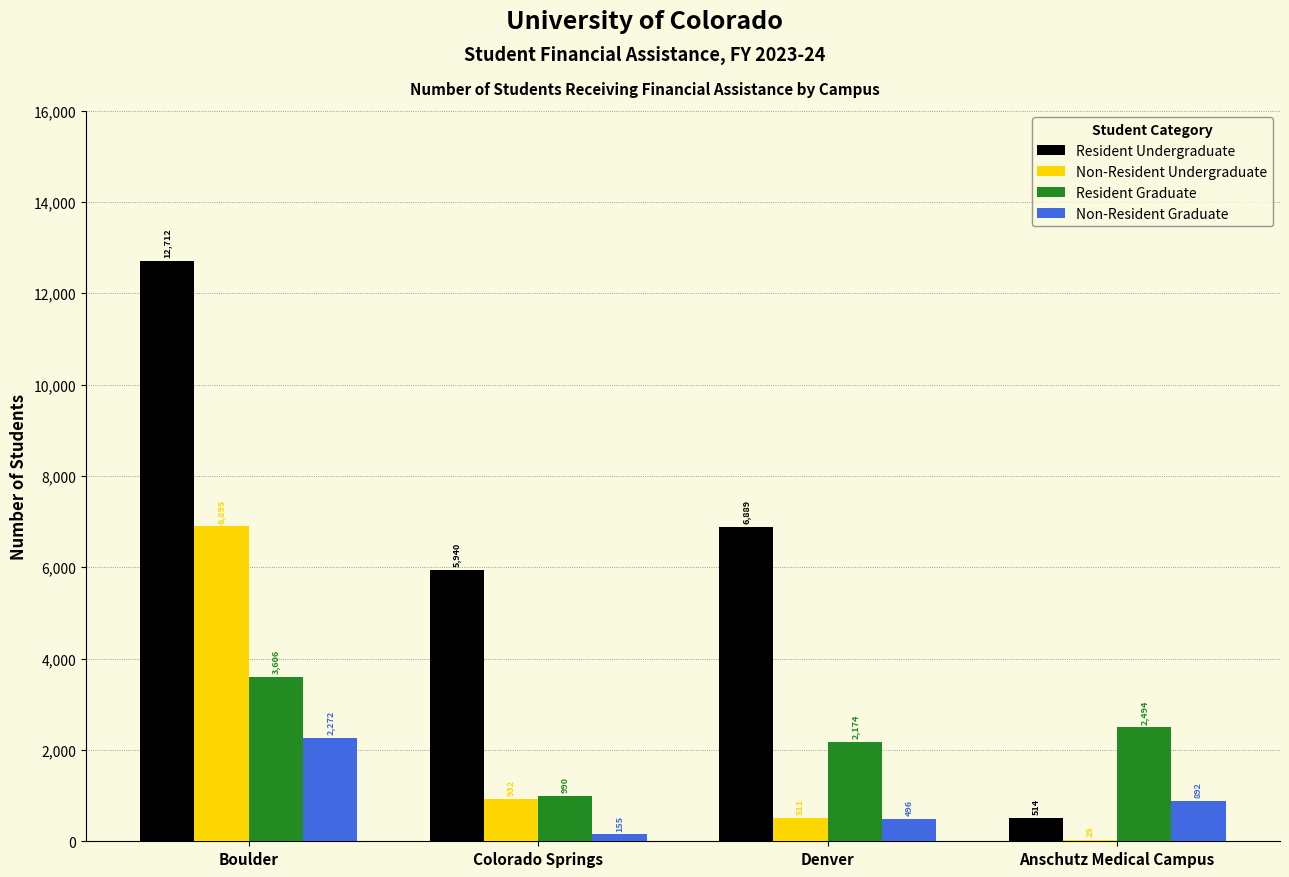

The Resident Graduate series shows 4207 at Anschutz Medical Campus. True or false?

False